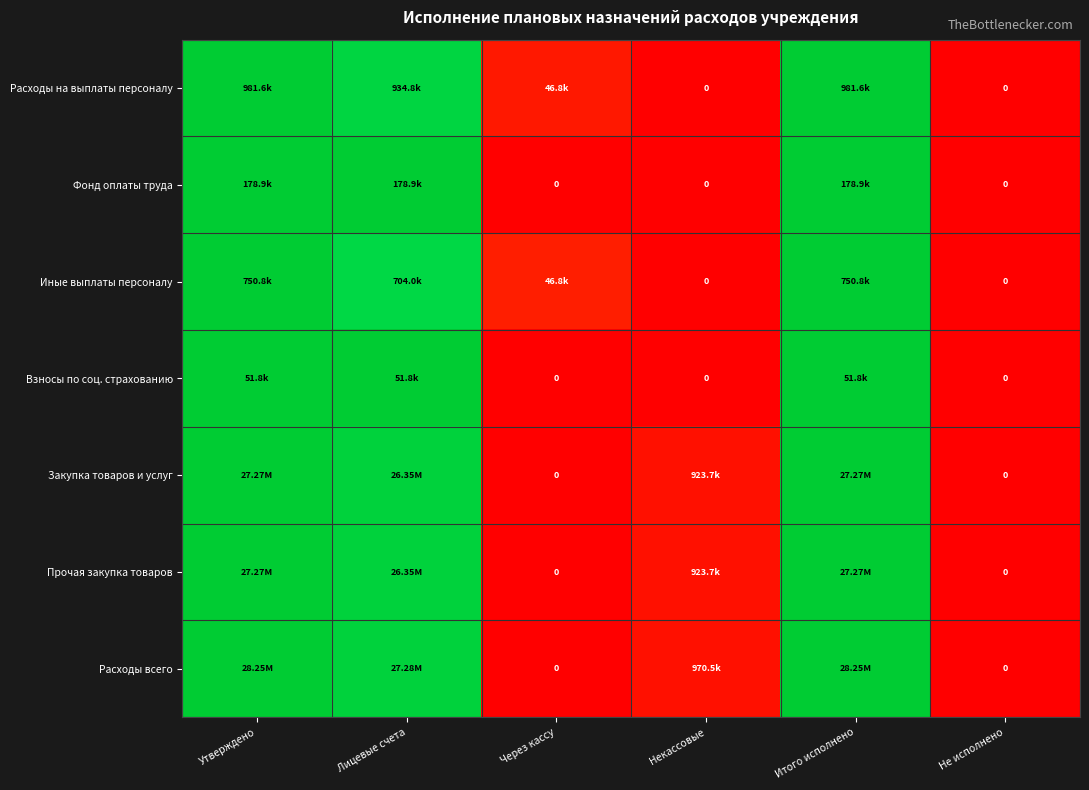

The Фонд оплаты труда series shows 0.6 at Некассовые. True or false?

False